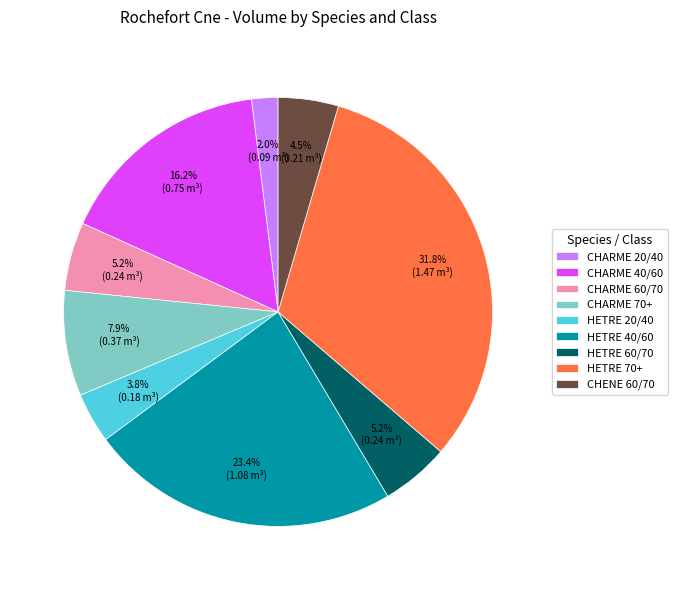

Which slice is the smallest?

CHARME 20/40